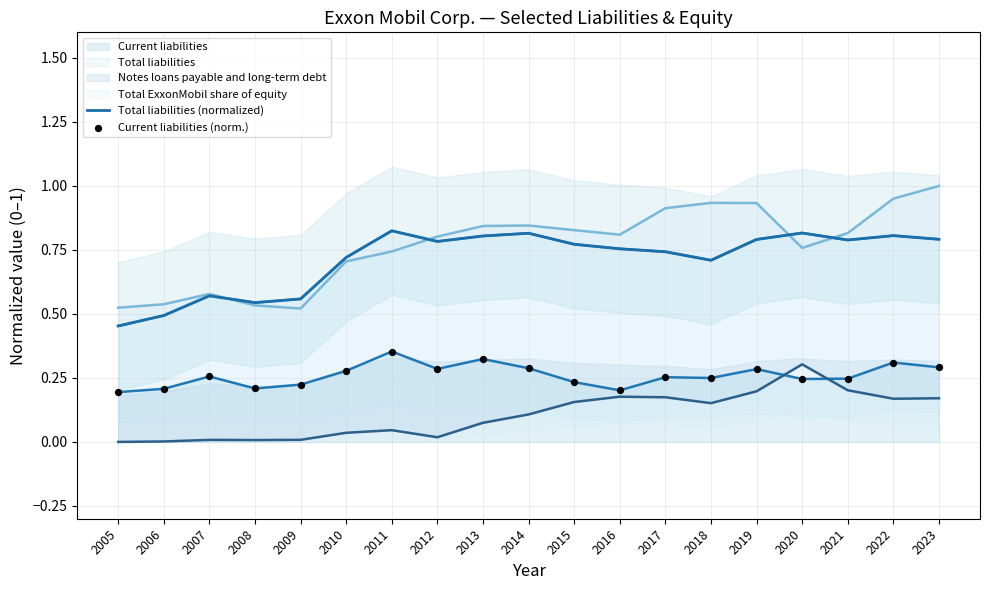

At how many categories does at least one series exceed 0?

19